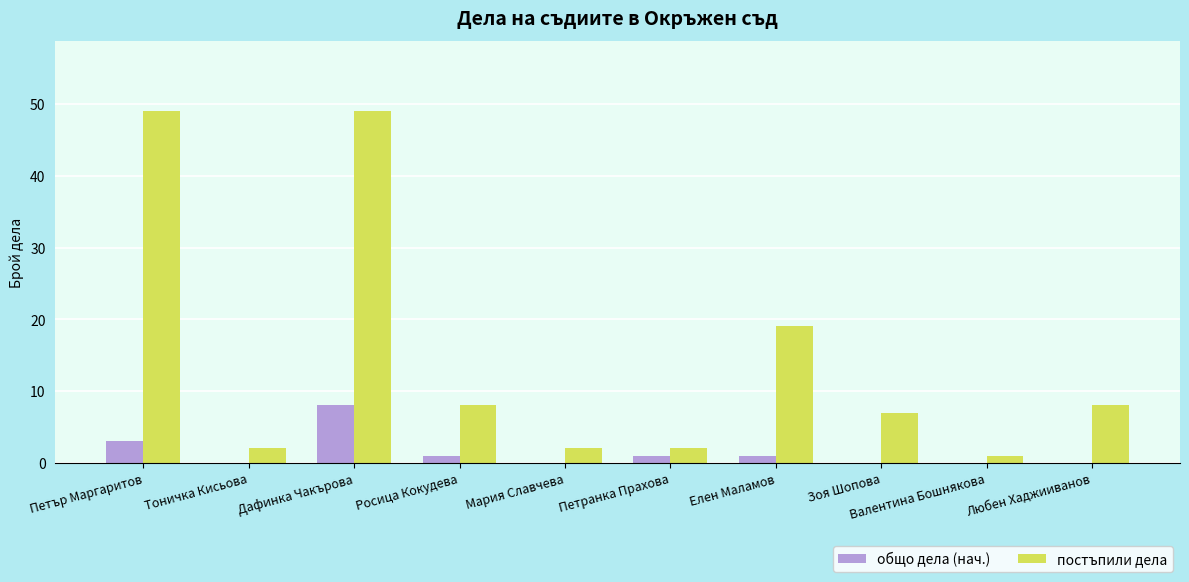

How many series are shown in this chart?

2